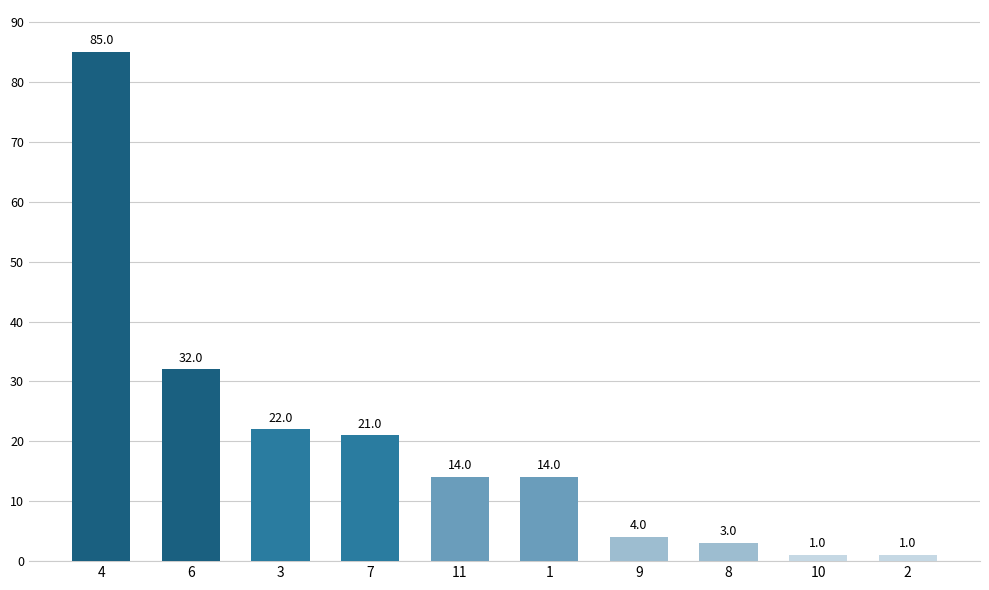

Between 7 and 11, which is larger?

7